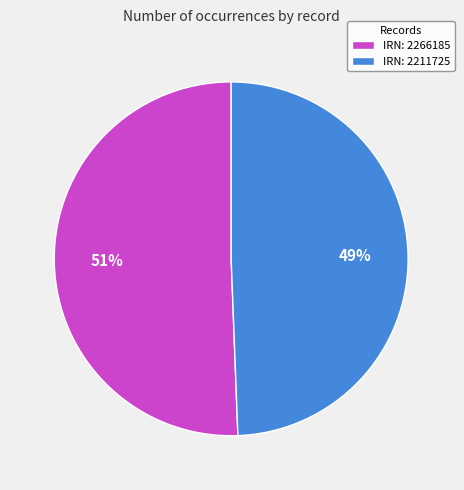

Is the sum of IRN: 2211725 and IRN: 2266185 greater than half?

Yes